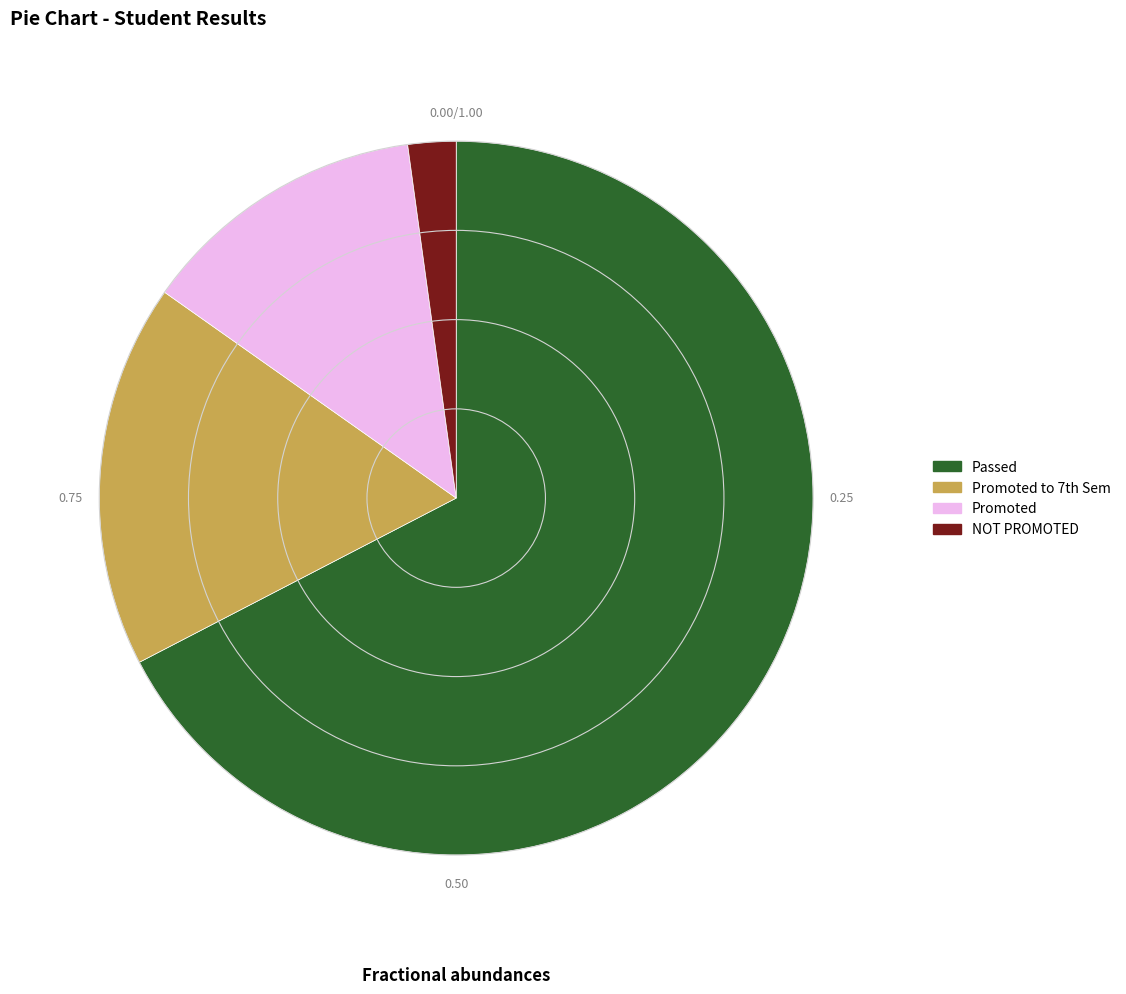

What is the smallest slice in the pie chart?

NOT PROMOTED